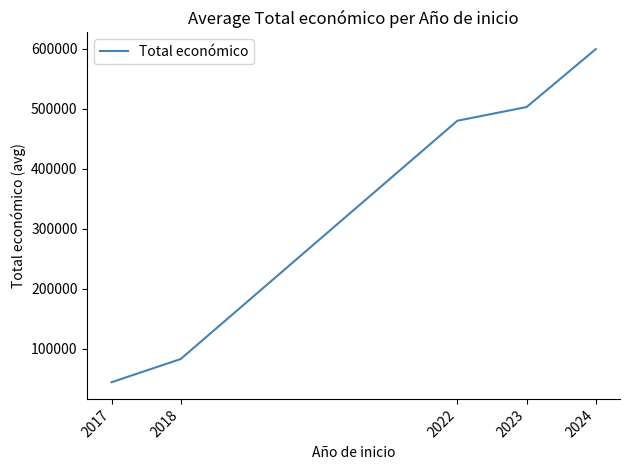

What is the smallest value displayed?

44017.3